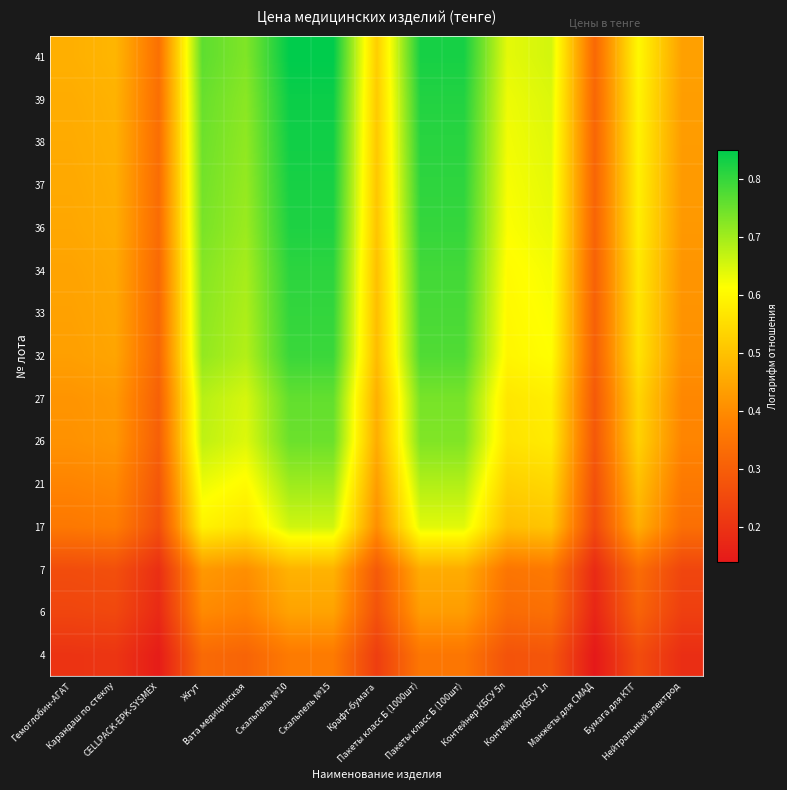

Reading left to right, extract all data points from this chart.

4: Гемоглобин-АГАТ=0.2	Карандаш по стеклу=0.2	CELLPACK-EPK-SYSMEX=0.1	Жгут=0.3	Вата медицинская=0.3	Скальпель №10=0.4	Скальпель №15=0.4	Крафт-бумага=0.2	Пакеты класс Б (1000шт)=0.4	Пакеты класс Б (100шт)=0.4	Контейнер КБСУ 5л=0.3	Контейнер КБСУ 1л=0.3	Манжеты для СМАД=0.1	Бумага для КТГ=0.3	Нейтральный электрод=0.2
6: Гемоглобин-АГАТ=0.2	Карандаш по стеклу=0.2	CELLPACK-EPK-SYSMEX=0.2	Жгут=0.4	Вата медицинская=0.4	Скальпель №10=0.4	Скальпель №15=0.4	Крафт-бумага=0.3	Пакеты класс Б (1000шт)=0.4	Пакеты класс Б (100шт)=0.4	Контейнер КБСУ 5л=0.3	Контейнер КБСУ 1л=0.3	Манжеты для СМАД=0.2	Бумага для КТГ=0.3	Нейтральный электрод=0.2
7: Гемоглобин-АГАТ=0.3	Карандаш по стеклу=0.3	CELLPACK-EPK-SYSMEX=0.2	Жгут=0.4	Вата медицинская=0.4	Скальпель №10=0.5	Скальпель №15=0.5	Крафт-бумага=0.3	Пакеты класс Б (1000шт)=0.5	Пакеты класс Б (100шт)=0.5	Контейнер КБСУ 5л=0.4	Контейнер КБСУ 1л=0.4	Манжеты для СМАД=0.2	Бумага для КТГ=0.3	Нейтральный электрод=0.2
17: Гемоглобин-АГАТ=0.4	Карандаш по стеклу=0.4	CELLPACK-EPK-SYSMEX=0.3	Жгут=0.6	Вата медицинская=0.6	Скальпель №10=0.7	Скальпель №15=0.7	Крафт-бумага=0.4	Пакеты класс Б (1000шт)=0.6	Пакеты класс Б (100шт)=0.6	Контейнер КБСУ 5л=0.5	Контейнер КБСУ 1л=0.5	Манжеты для СМАД=0.3	Бумага для КТГ=0.5	Нейтральный электрод=0.3
21: Гемоглобин-АГАТ=0.4	Карандаш по стеклу=0.4	CELLPACK-EPK-SYSMEX=0.3	Жгут=0.6	Вата медицинская=0.6	Скальпель №10=0.7	Скальпель №15=0.7	Крафт-бумага=0.4	Пакеты класс Б (1000шт)=0.7	Пакеты класс Б (100шт)=0.7	Контейнер КБСУ 5л=0.5	Контейнер КБСУ 1л=0.5	Манжеты для СМАД=0.3	Бумага для КТГ=0.5	Нейтральный электрод=0.4
26: Гемоглобин-АГАТ=0.4	Карандаш по стеклу=0.4	CELLPACK-EPK-SYSMEX=0.3	Жгут=0.7	Вата медицинская=0.6	Скальпель №10=0.7	Скальпель №15=0.7	Крафт-бумага=0.5	Пакеты класс Б (1000шт)=0.7	Пакеты класс Б (100шт)=0.7	Контейнер КБСУ 5л=0.6	Контейнер КБСУ 1л=0.6	Манжеты для СМАД=0.3	Бумага для КТГ=0.5	Нейтральный электрод=0.4
27: Гемоглобин-АГАТ=0.4	Карандаш по стеклу=0.4	CELLPACK-EPK-SYSMEX=0.3	Жгут=0.7	Вата медицинская=0.7	Скальпель №10=0.8	Скальпель №15=0.8	Крафт-бумага=0.5	Пакеты класс Б (1000шт)=0.7	Пакеты класс Б (100шт)=0.7	Контейнер КБСУ 5л=0.6	Контейнер КБСУ 1л=0.6	Манжеты для СМАД=0.3	Бумага для КТГ=0.5	Нейтральный электрод=0.4
32: Гемоглобин-АГАТ=0.4	Карандаш по стеклу=0.4	CELLPACK-EPK-SYSMEX=0.3	Жгут=0.7	Вата медицинская=0.7	Скальпель №10=0.8	Скальпель №15=0.8	Крафт-бумага=0.5	Пакеты класс Б (1000шт)=0.8	Пакеты класс Б (100шт)=0.8	Контейнер КБСУ 5л=0.6	Контейнер КБСУ 1л=0.6	Манжеты для СМАД=0.3	Бумага для КТГ=0.6	Нейтральный электрод=0.4
33: Гемоглобин-АГАТ=0.4	Карандаш по стеклу=0.5	CELLPACK-EPK-SYSMEX=0.3	Жгут=0.7	Вата медицинская=0.7	Скальпель №10=0.8	Скальпель №15=0.8	Крафт-бумага=0.5	Пакеты класс Б (1000шт)=0.8	Пакеты класс Б (100шт)=0.8	Контейнер КБСУ 5л=0.6	Контейнер КБСУ 1л=0.6	Манжеты для СМАД=0.3	Бумага для КТГ=0.6	Нейтральный электрод=0.4
34: Гемоглобин-АГАТ=0.4	Карандаш по стеклу=0.5	CELLPACK-EPK-SYSMEX=0.3	Жгут=0.7	Вата медицинская=0.7	Скальпель №10=0.8	Скальпель №15=0.8	Крафт-бумага=0.5	Пакеты класс Б (1000шт)=0.8	Пакеты класс Б (100шт)=0.8	Контейнер КБСУ 5л=0.6	Контейнер КБСУ 1л=0.6	Манжеты для СМАД=0.3	Бумага для КТГ=0.6	Нейтральный электрод=0.4
36: Гемоглобин-АГАТ=0.5	Карандаш по стеклу=0.5	CELLPACK-EPK-SYSMEX=0.3	Жгут=0.7	Вата медицинская=0.7	Скальпель №10=0.8	Скальпель №15=0.8	Крафт-бумага=0.5	Пакеты класс Б (1000шт)=0.8	Пакеты класс Б (100шт)=0.8	Контейнер КБСУ 5л=0.6	Контейнер КБСУ 1л=0.6	Манжеты для СМАД=0.3	Бумага для КТГ=0.6	Нейтральный электрод=0.4
37: Гемоглобин-АГАТ=0.5	Карандаш по стеклу=0.5	CELLPACK-EPK-SYSMEX=0.3	Жгут=0.7	Вата медицинская=0.7	Скальпель №10=0.8	Скальпель №15=0.8	Крафт-бумага=0.5	Пакеты класс Б (1000шт)=0.8	Пакеты класс Б (100шт)=0.8	Контейнер КБСУ 5л=0.6	Контейнер КБСУ 1л=0.6	Манжеты для СМАД=0.3	Бумага для КТГ=0.6	Нейтральный электрод=0.4
38: Гемоглобин-АГАТ=0.5	Карандаш по стеклу=0.5	CELLPACK-EPK-SYSMEX=0.3	Жгут=0.7	Вата медицинская=0.7	Скальпель №10=0.8	Скальпель №15=0.8	Крафт-бумага=0.5	Пакеты класс Б (1000шт)=0.8	Пакеты класс Б (100шт)=0.8	Контейнер КБСУ 5л=0.6	Контейнер КБСУ 1л=0.6	Манжеты для СМАД=0.3	Бумага для КТГ=0.6	Нейтральный электрод=0.4
39: Гемоглобин-АГАТ=0.5	Карандаш по стеклу=0.5	CELLPACK-EPK-SYSMEX=0.3	Жгут=0.8	Вата медицинская=0.7	Скальпель №10=0.8	Скальпель №15=0.8	Крафт-бумага=0.5	Пакеты класс Б (1000шт)=0.8	Пакеты класс Б (100шт)=0.8	Контейнер КБСУ 5л=0.6	Контейнер КБСУ 1л=0.6	Манжеты для СМАД=0.3	Бумага для КТГ=0.6	Нейтральный электрод=0.4
41: Гемоглобин-АГАТ=0.5	Карандаш по стеклу=0.5	CELLPACK-EPK-SYSMEX=0.3	Жгут=0.8	Вата медицинская=0.7	Скальпель №10=0.9	Скальпель №15=0.9	Крафт-бумага=0.5	Пакеты класс Б (1000шт)=0.8	Пакеты класс Б (100шт)=0.8	Контейнер КБСУ 5л=0.6	Контейнер КБСУ 1л=0.7	Манжеты для СМАД=0.3	Бумага для КТГ=0.6	Нейтральный электрод=0.4